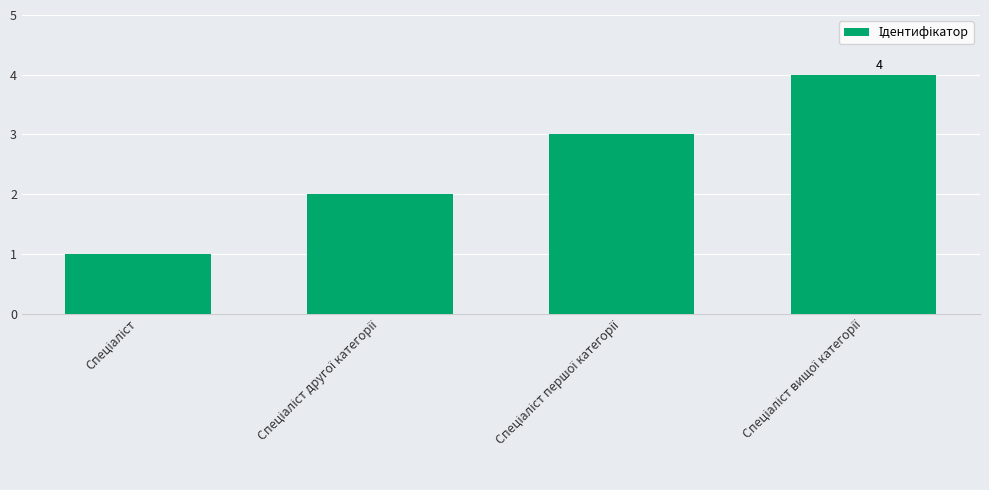

What is the sum of all values?

10